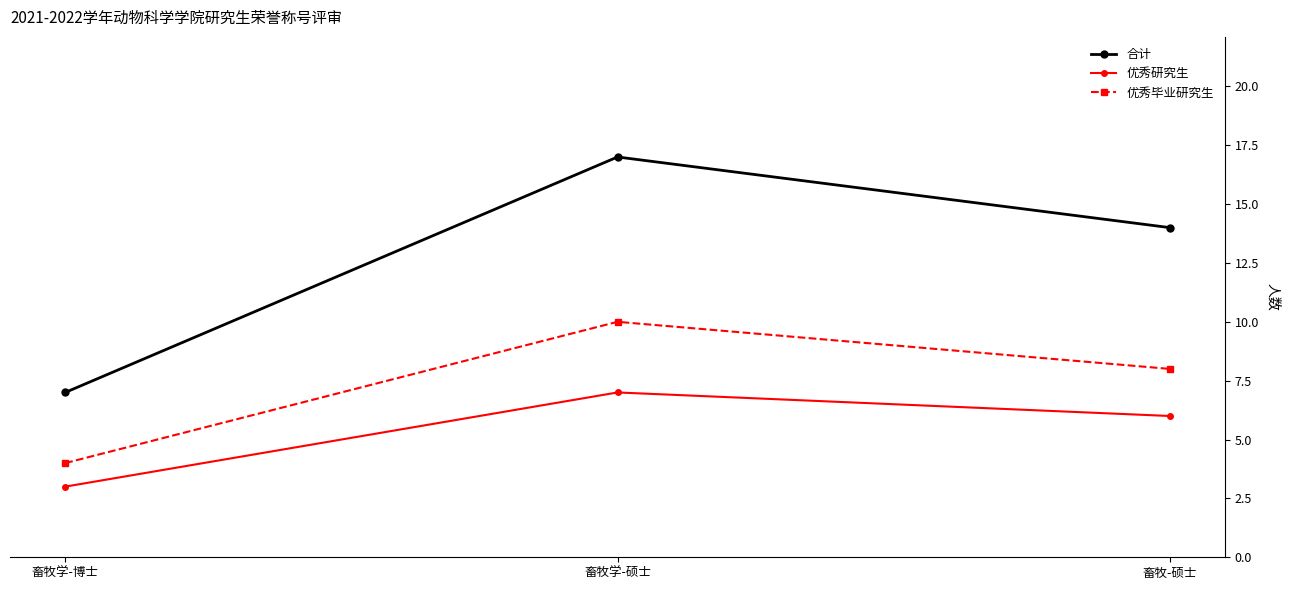

Reading right to left, what are all the values shown in this chart?

合计: 畜牧-硕士=14	畜牧学-硕士=17	畜牧学-博士=7
优秀研究生: 畜牧-硕士=6	畜牧学-硕士=7	畜牧学-博士=3
优秀毕业研究生: 畜牧-硕士=8	畜牧学-硕士=10	畜牧学-博士=4